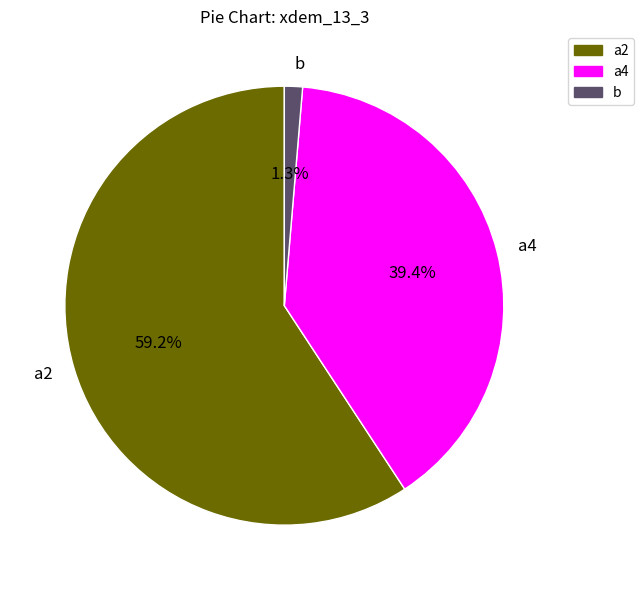

Is it true that b is 1% of the pie?

True